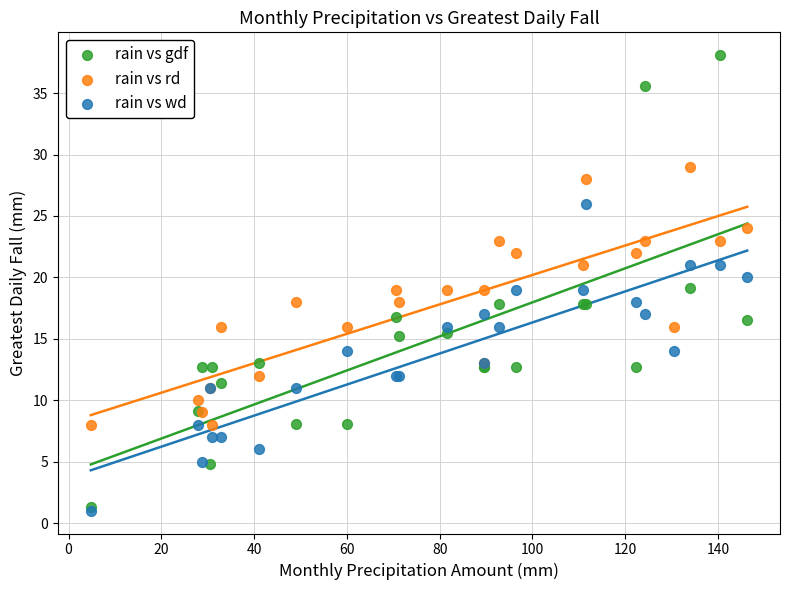

What are all the series names shown in the legend?

rain vs gdf, rain vs rd, rain vs wd